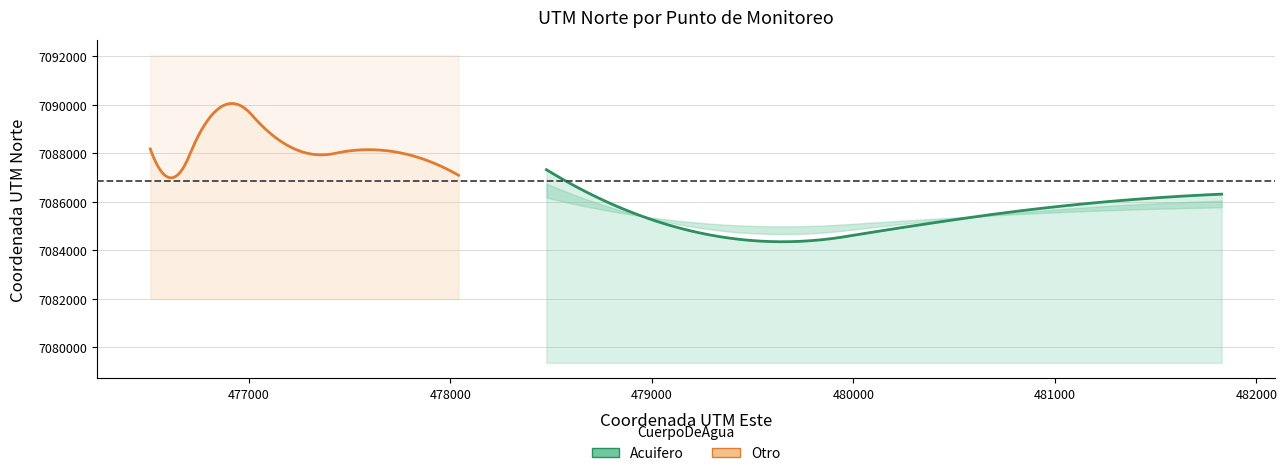

The chart shows a value of 480889 at 2. True or false?

True